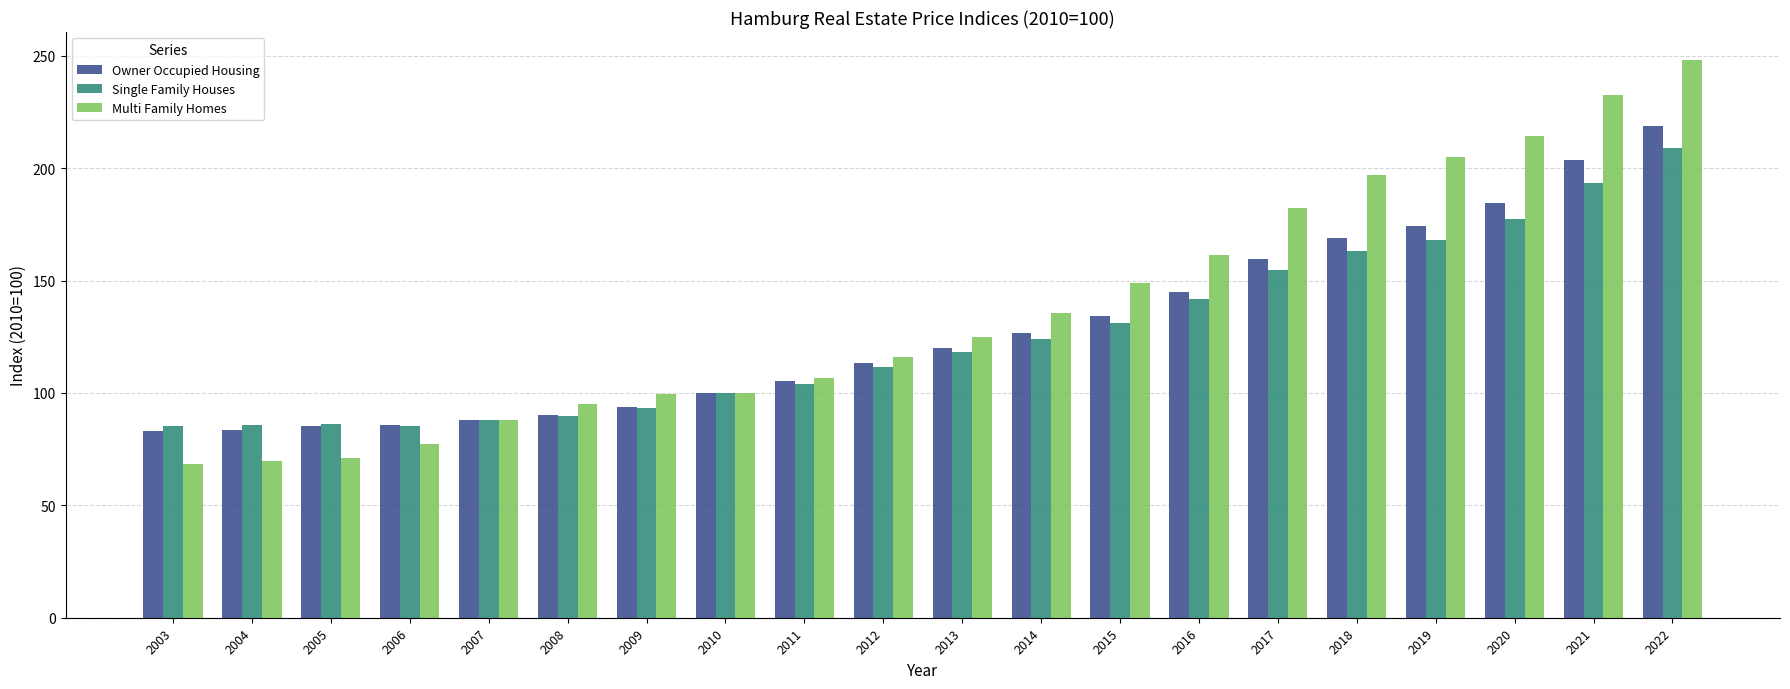

What is the difference between the Single Family Houses values at 2020 and 2003?

92.2